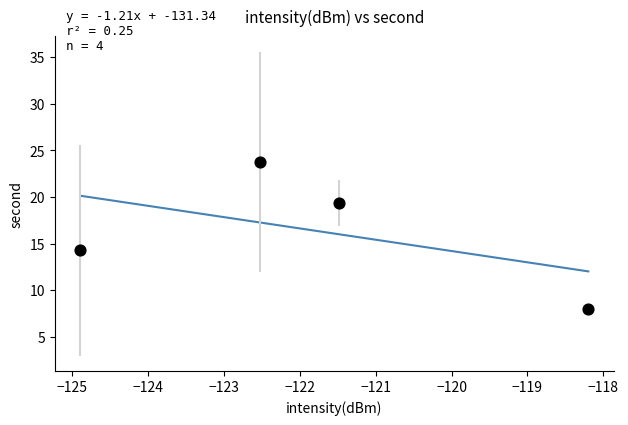

What Y value in the scatter plot is closest to 15?

14.3